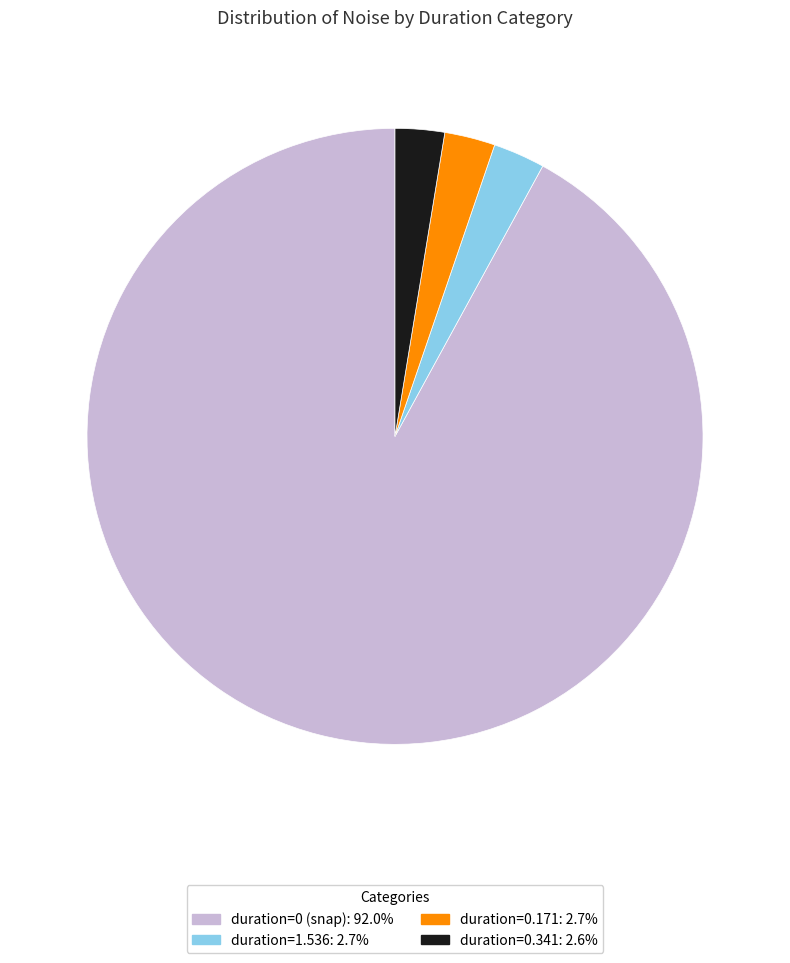

Is there any slice that represents more than half of the pie?

Yes